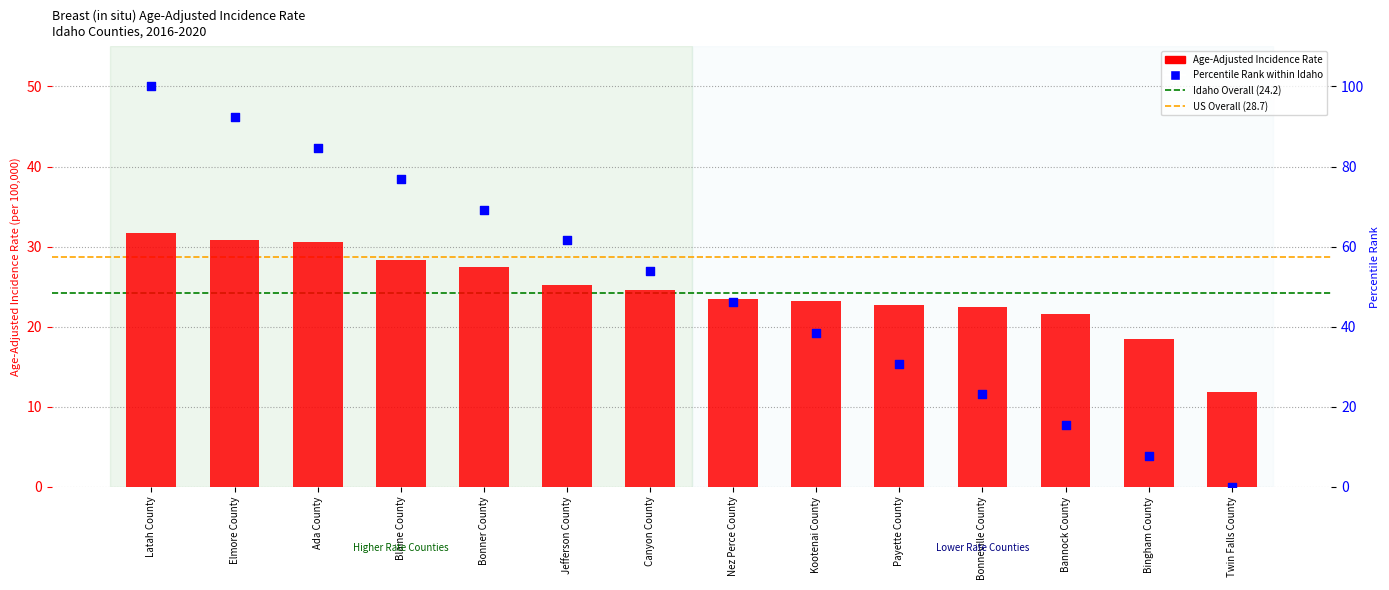

At which category is the sum across all series the highest?

Latah County